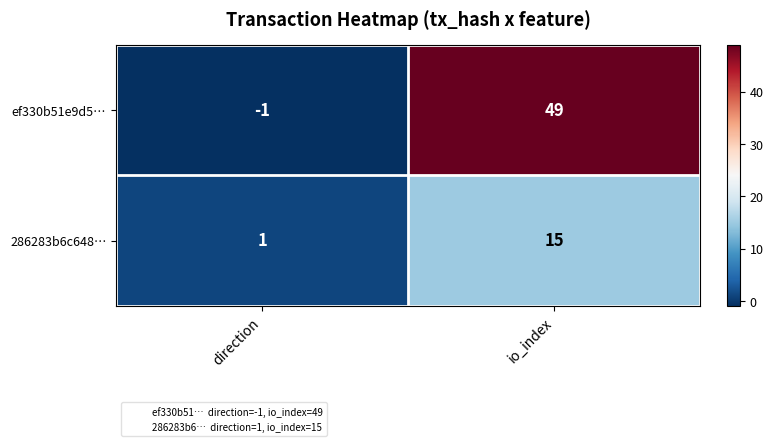

Reading left to right, what are all the values shown in this chart?

ef330b51e9d5…: direction=-1	io_index=49
286283b6c648…: direction=1	io_index=15